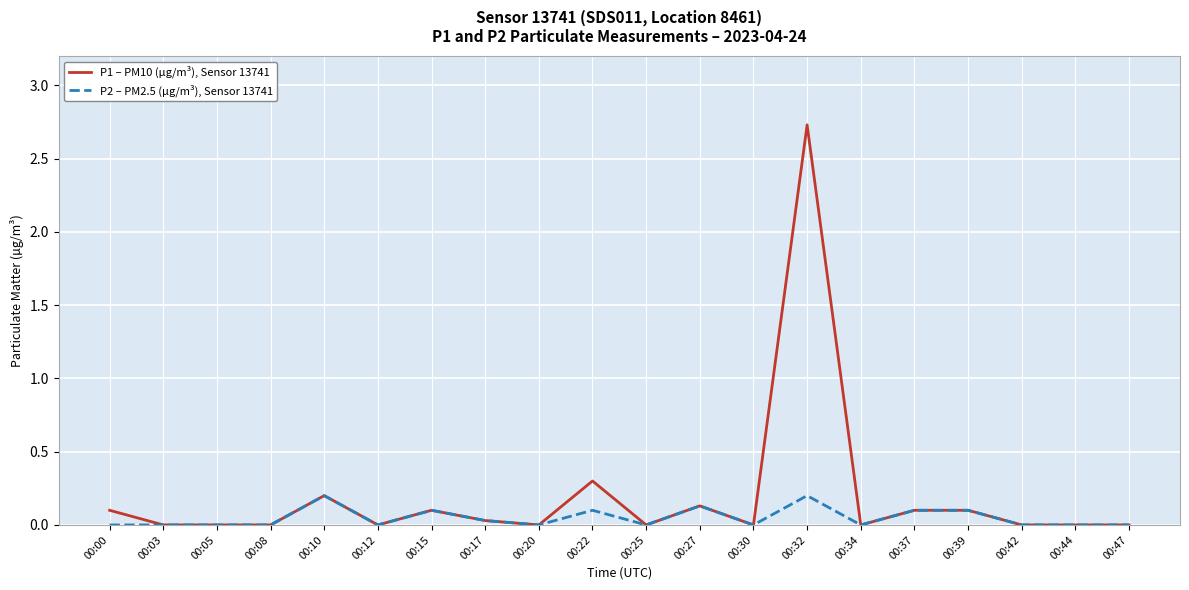

The value of P2 – PM2.5 (µg/m³), Sensor 13741 at 00:37 is 0.1. True or false?

True